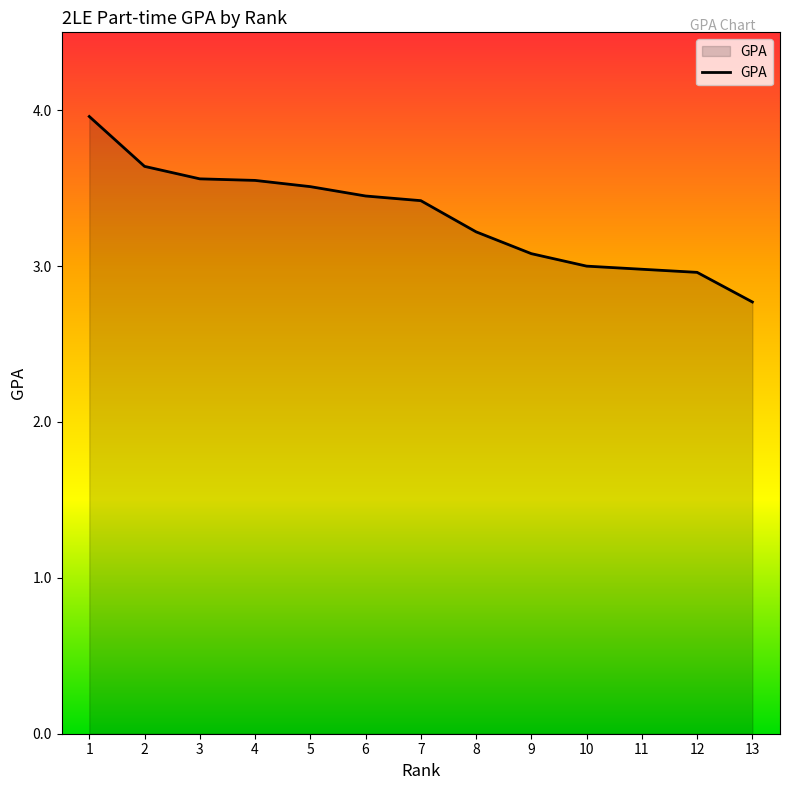

True or false: the data shows 1.8 at 1.

False